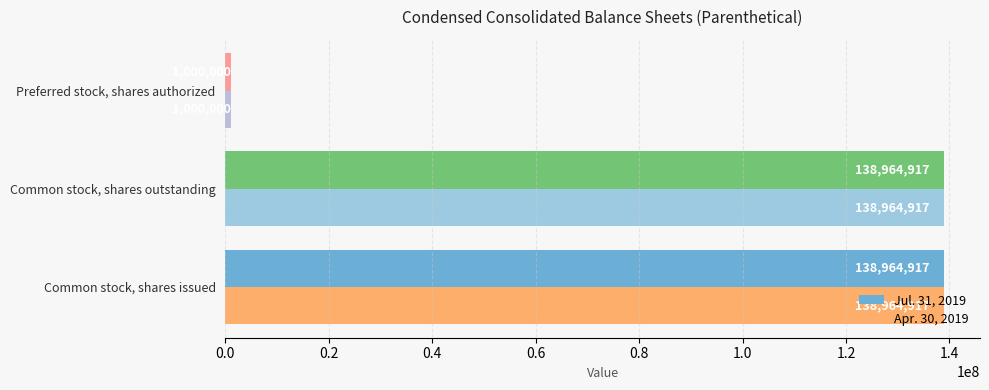

Which label corresponds to the smallest value in the chart?

Preferred stock, shares authorized